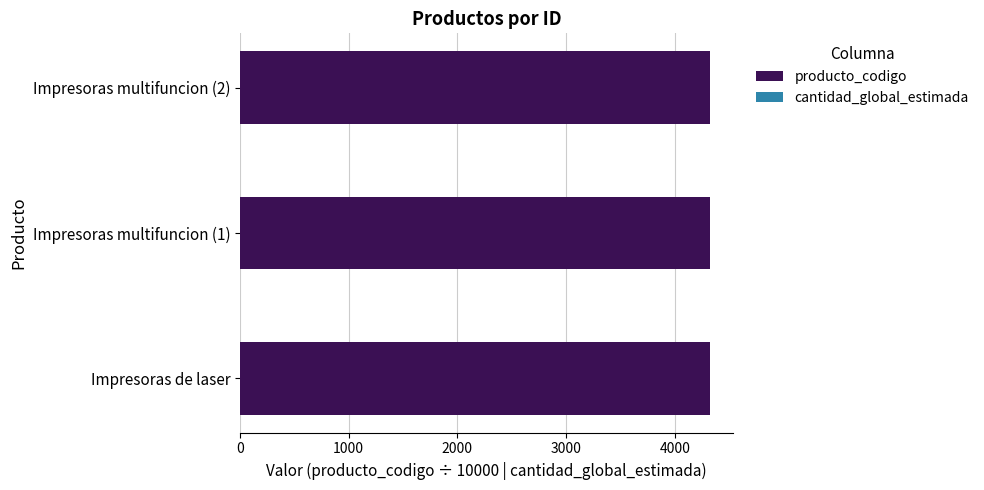

What is the highest value of the producto_codigo series?

4321.2